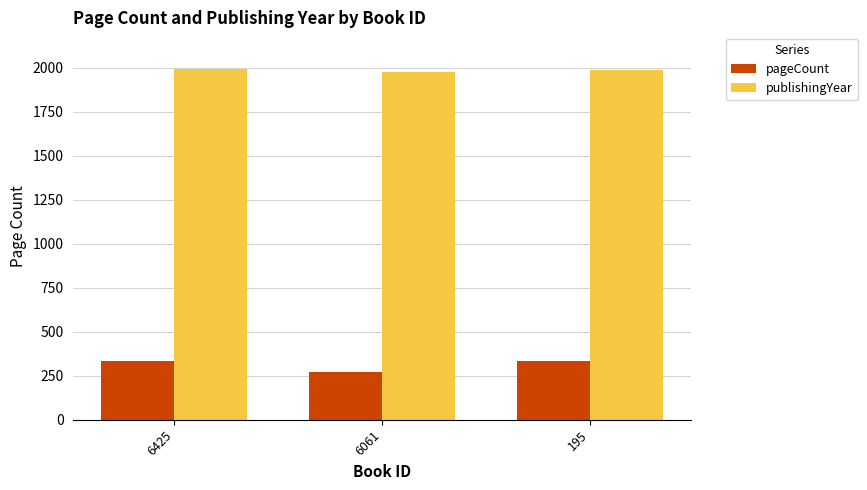

The pageCount series shows 332 at 195. True or false?

True